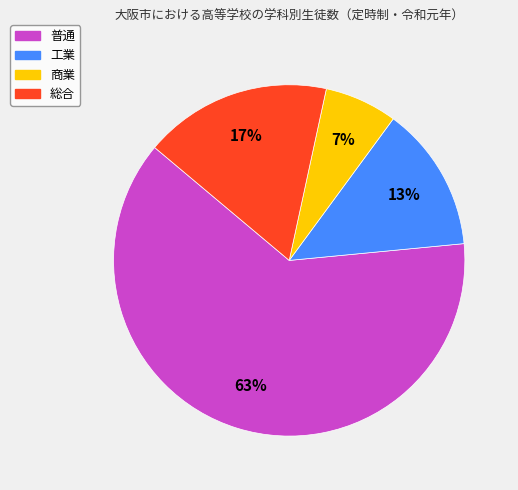

Is there a majority slice in this chart?

Yes